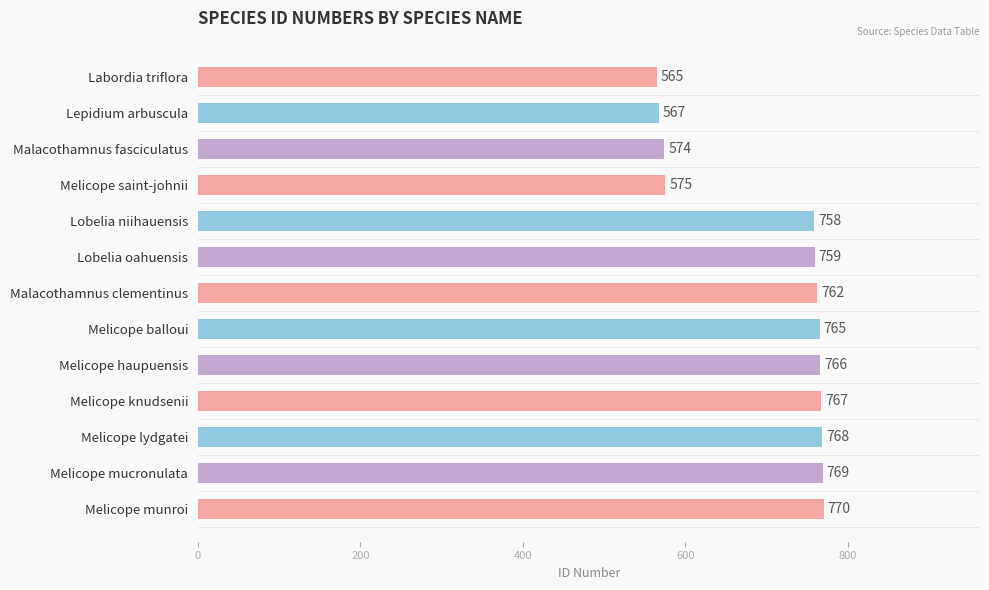

Rank the categories by value from lowest to highest.

Labordia triflora, Lepidium arbuscula, Malacothamnus fasciculatus, Melicope saint-johnii, Lobelia niihauensis, Lobelia oahuensis, Malacothamnus clementinus, Melicope balloui, Melicope haupuensis, Melicope knudsenii, Melicope lydgatei, Melicope mucronulata, Melicope munroi